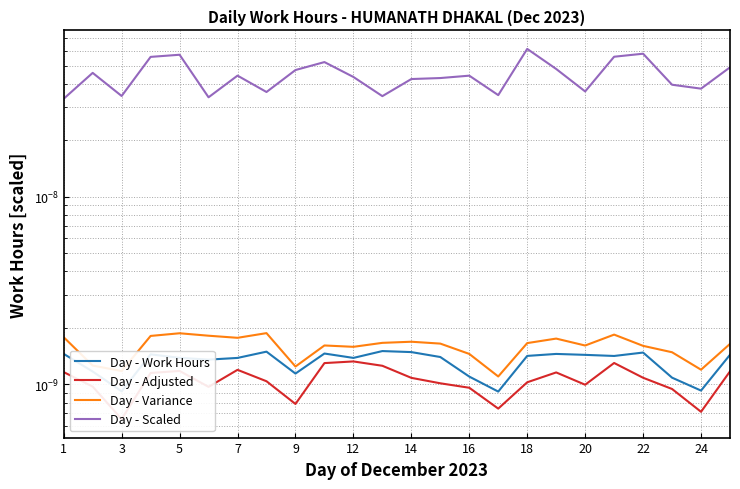

True or false: Day - Variance has a value of 0.0 at 24.

False